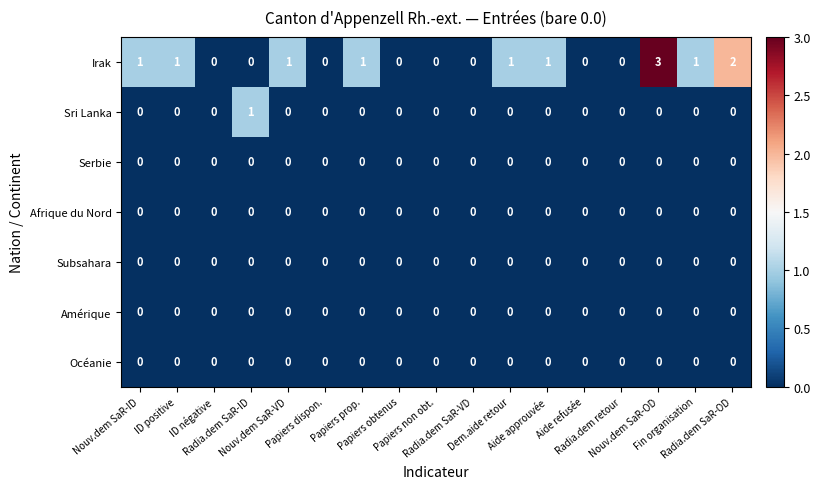

Which series has the widest spread of values?

Irak